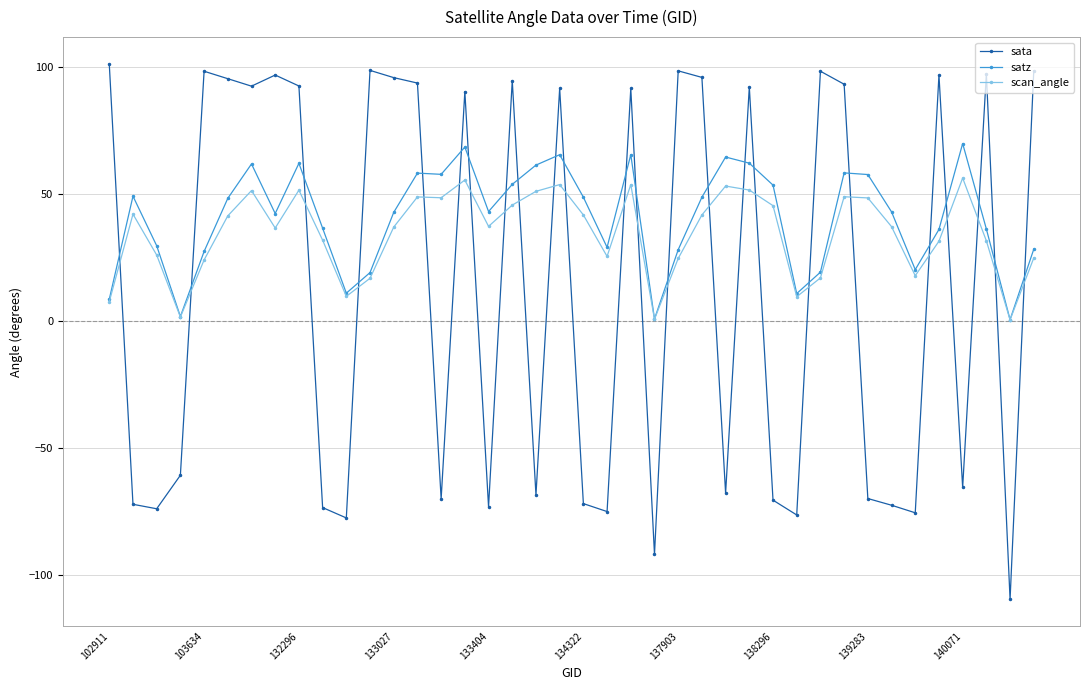

What is the greatest value displayed?

101.2